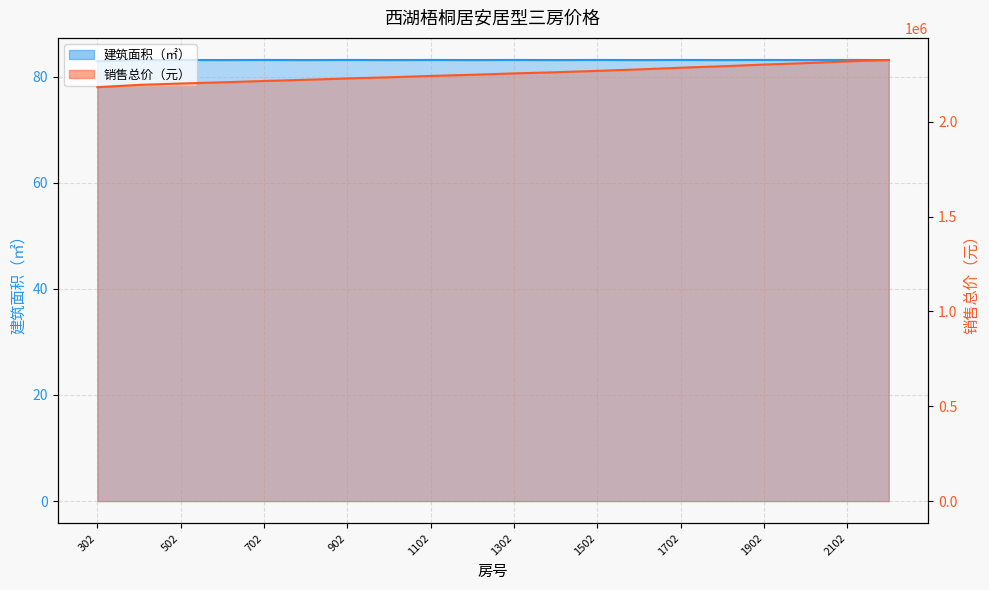

What is the spread (max minus min) of values at 502?

2193998.7